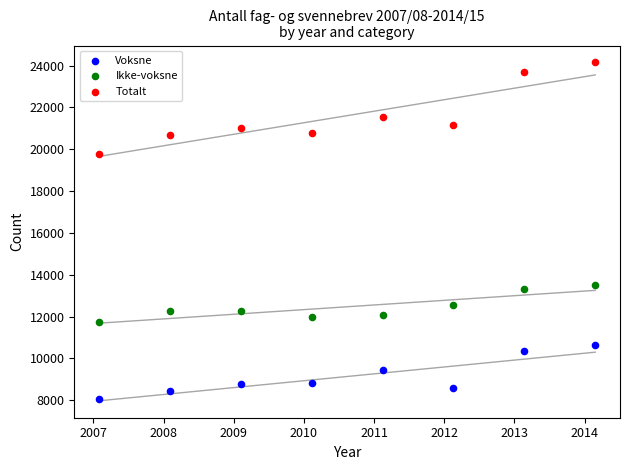

What are all the series names shown in the legend?

Voksne, Ikke-voksne, Totalt